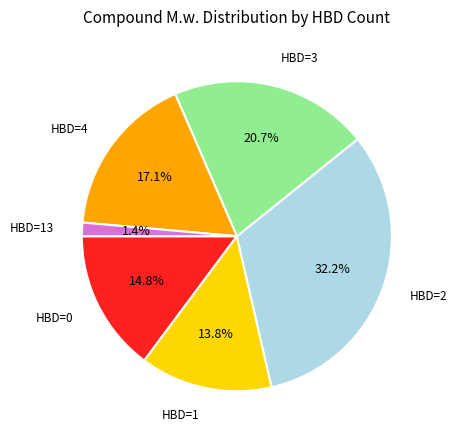

Does HBD=0 account for over 50% of the chart?

No